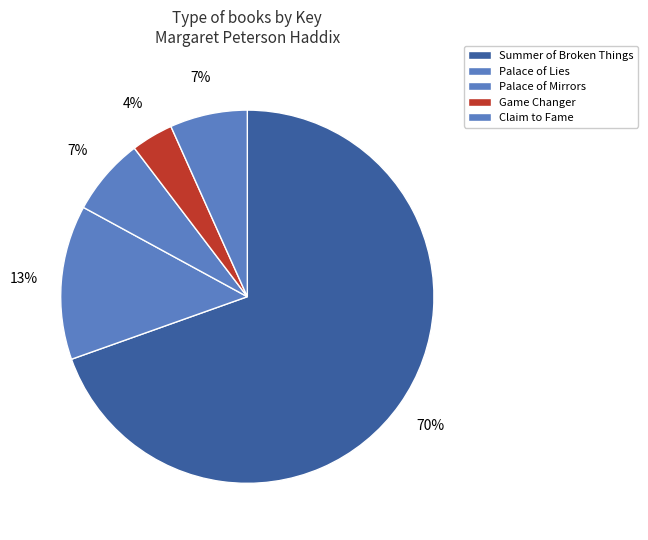

Rank the categories by value from lowest to highest.

Game Changer, Palace of Mirrors, Claim to Fame, Palace of Lies, Summer of Broken Things